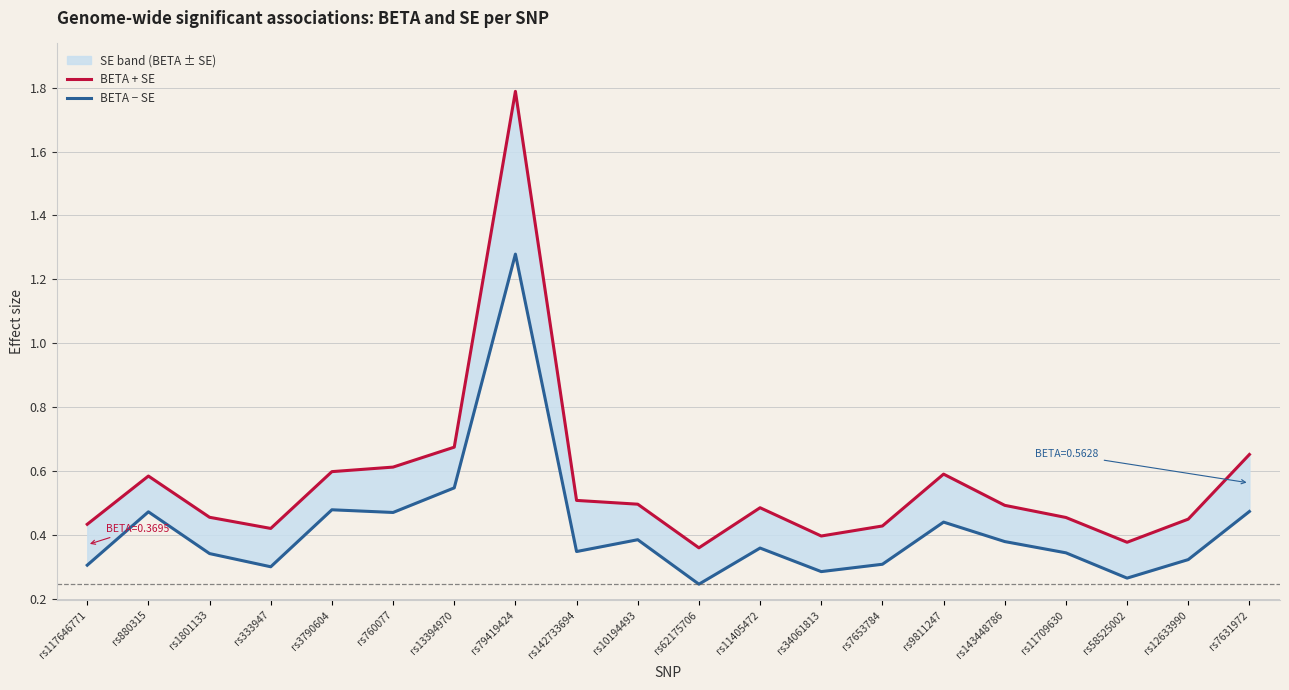

Is the value of BETA + SE at rs880315 greater than the value of BETA − SE at rs11405472?

Yes